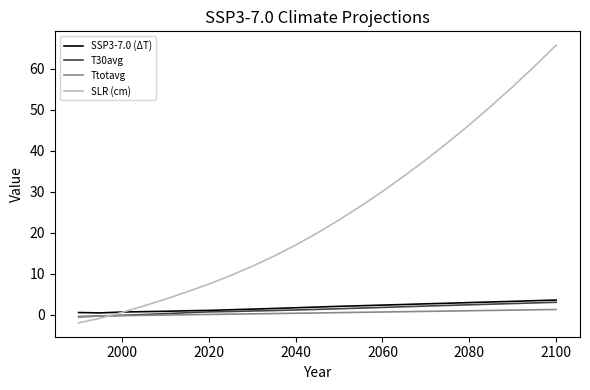

Which series has the largest range (max minus min)?

SLR (cm)